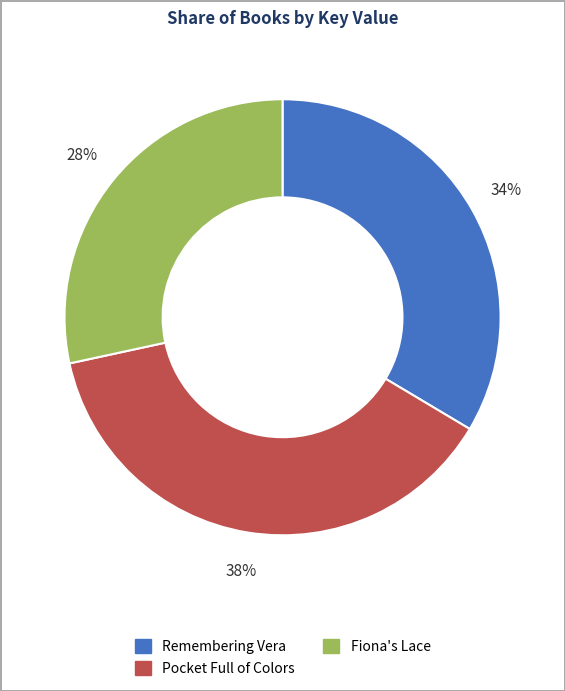

How many segments does this pie chart have?

3